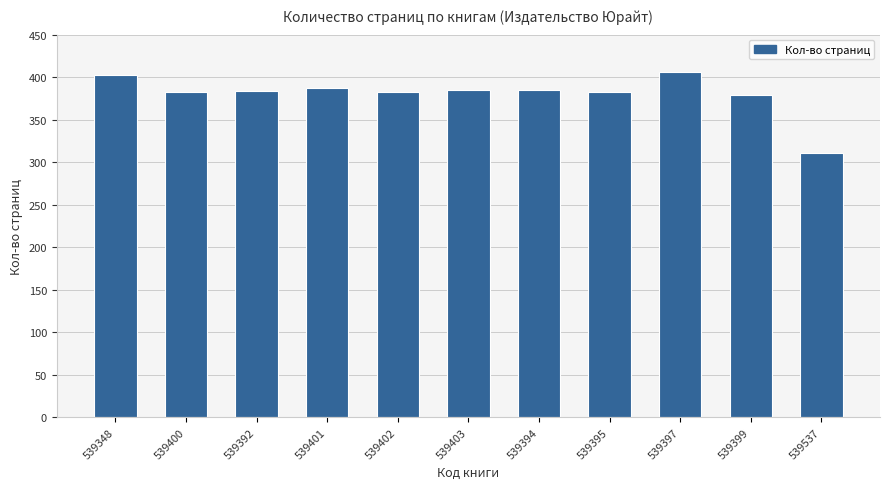

Which category has the lowest value across all series?

539537